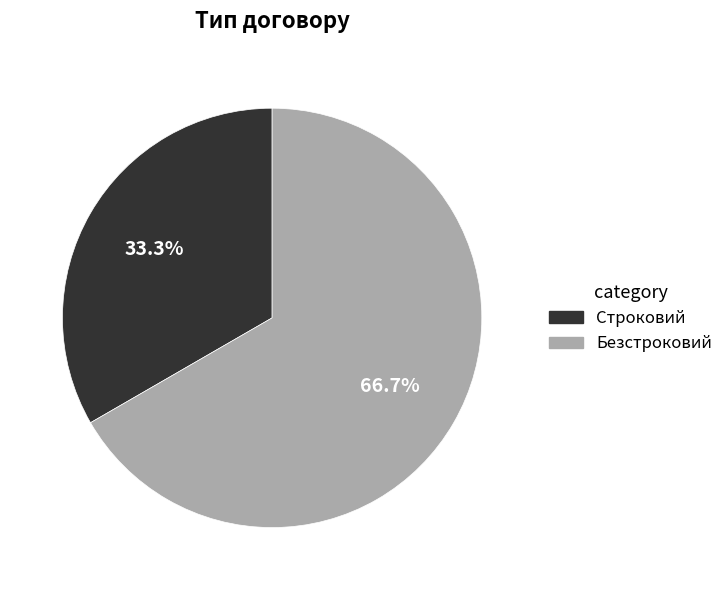

What percentage is the Строковий slice, to the nearest percent?

33%